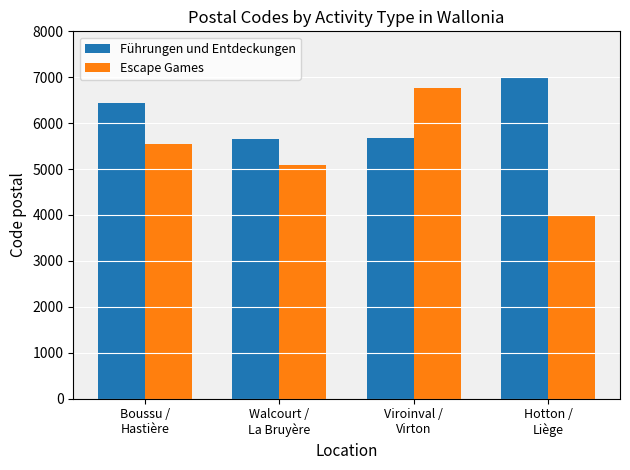

What is the value of the Führungen und Entdeckungen bar at the 2nd from the left?

5650